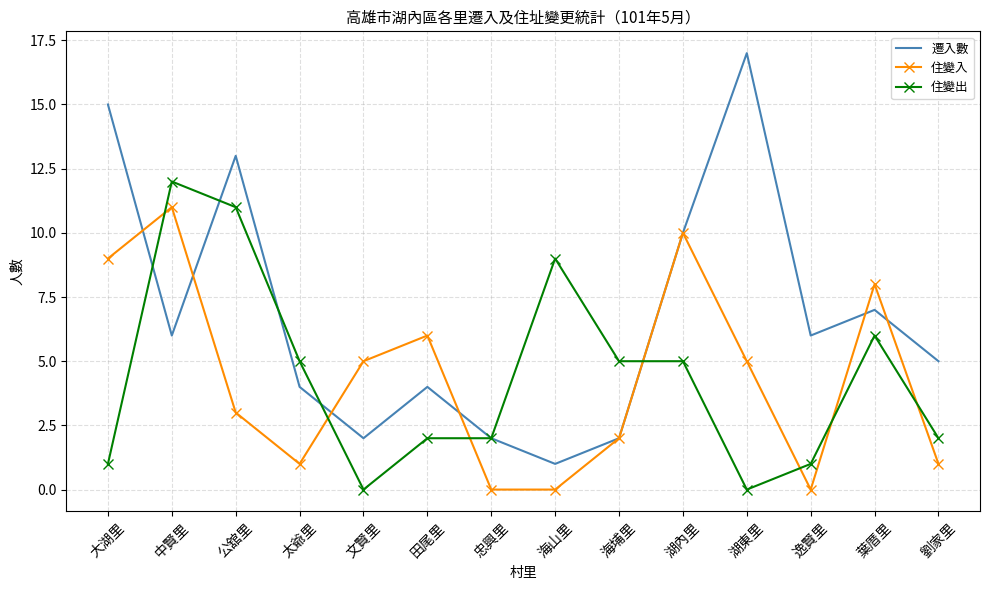

Which series has the largest total across all categories?

遷入數